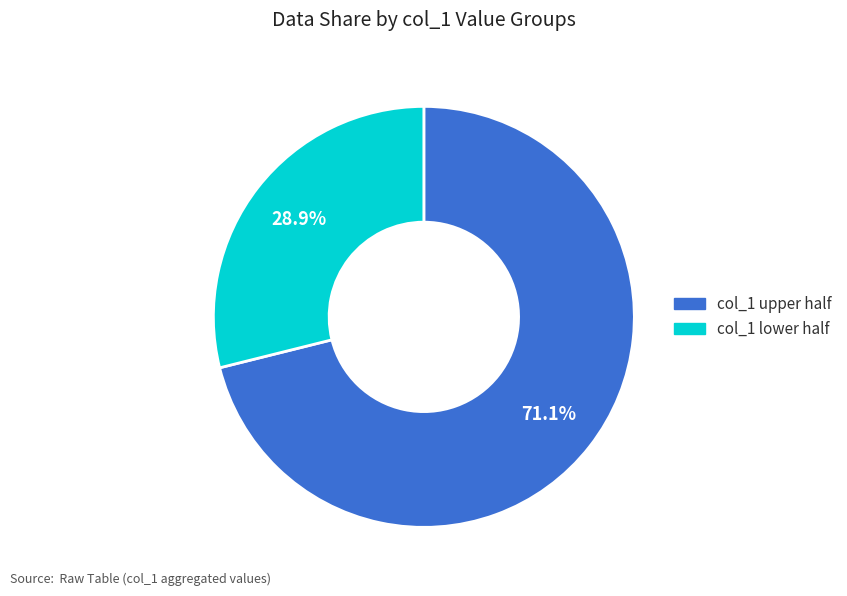

Does any single category account for the majority?

Yes